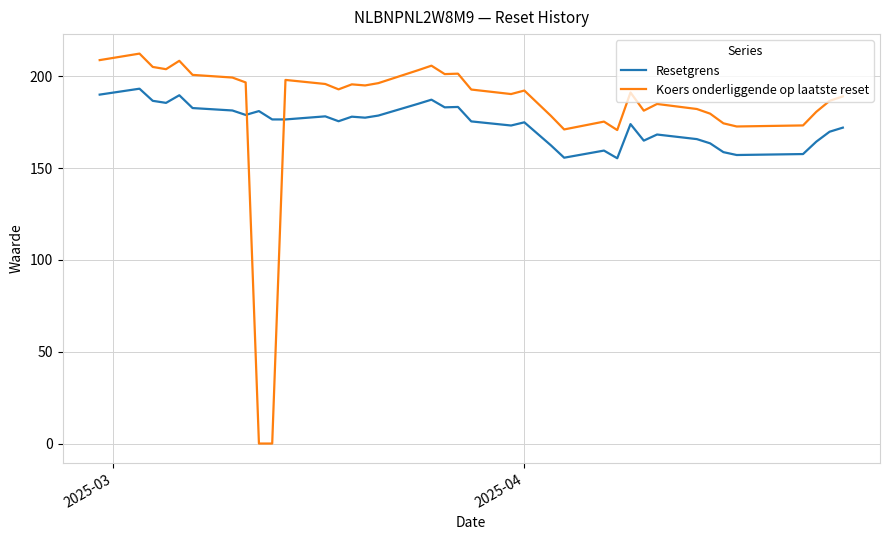

What is the difference between the second highest and second lowest values in the Koers onderliggende op laatste reset series?

208.7